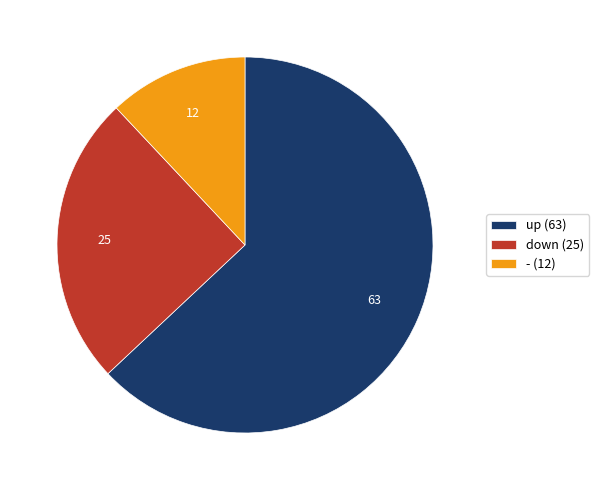

The down slice represents 25% of the pie. True or false?

True